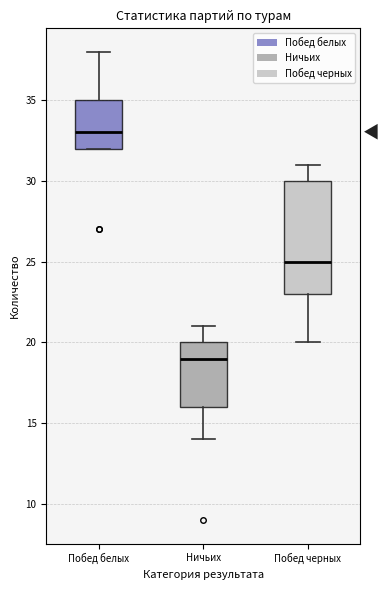

Which box's median line is the lowest?

Ничьих